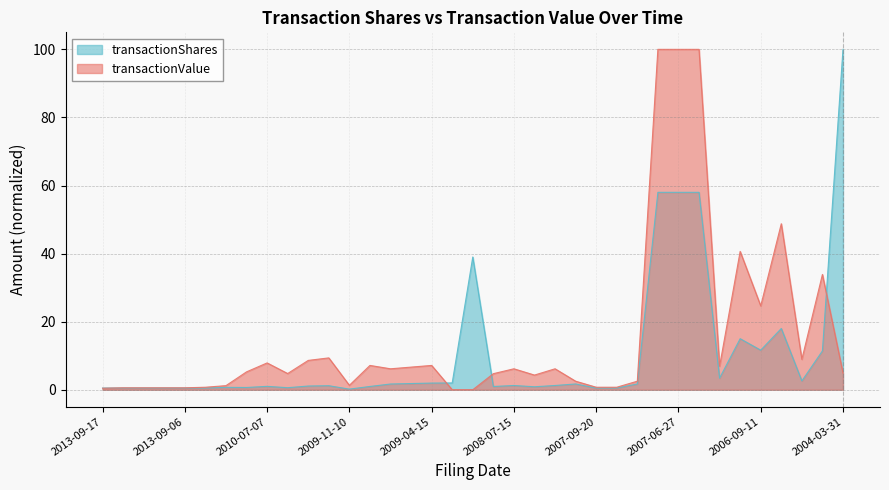

What is the maximum value for transactionShares?

100.0